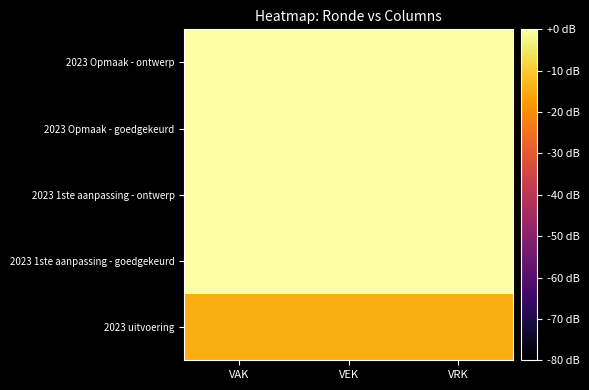

Reading right to left, what are all the values shown in this chart?

2023 uitvoering: VRK=-14.6	VEK=-14.6	VAK=-14.6
2023 1ste aanpassing - goedgekeurd: VRK=0.0	VEK=0.0	VAK=0.0
2023 1ste aanpassing - ontwerp: VRK=0.0	VEK=0.0	VAK=0.0
2023 Opmaak - goedgekeurd: VRK=0.0	VEK=0.0	VAK=0.0
2023 Opmaak - ontwerp: VRK=0.0	VEK=0.0	VAK=0.0